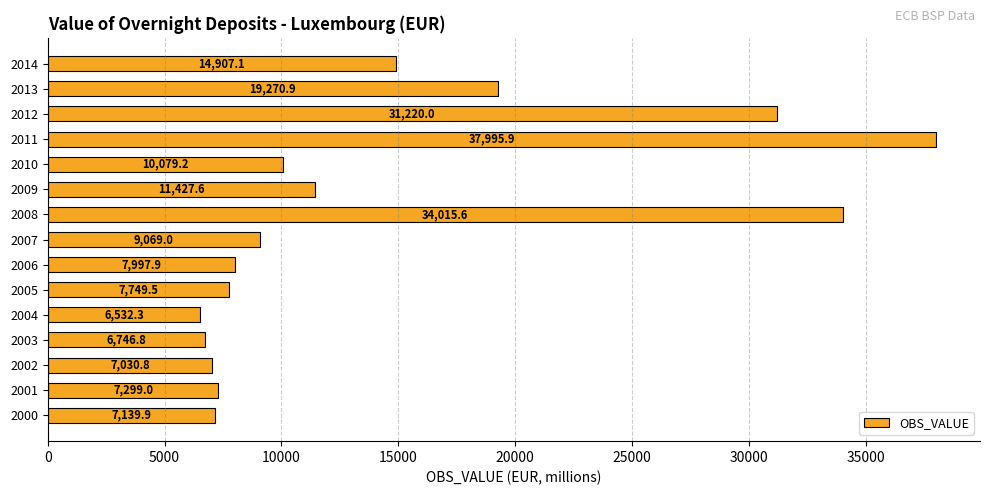

Rank the categories by value from lowest to highest.

2004, 2003, 2002, 2000, 2001, 2005, 2006, 2007, 2010, 2009, 2014, 2013, 2012, 2008, 2011